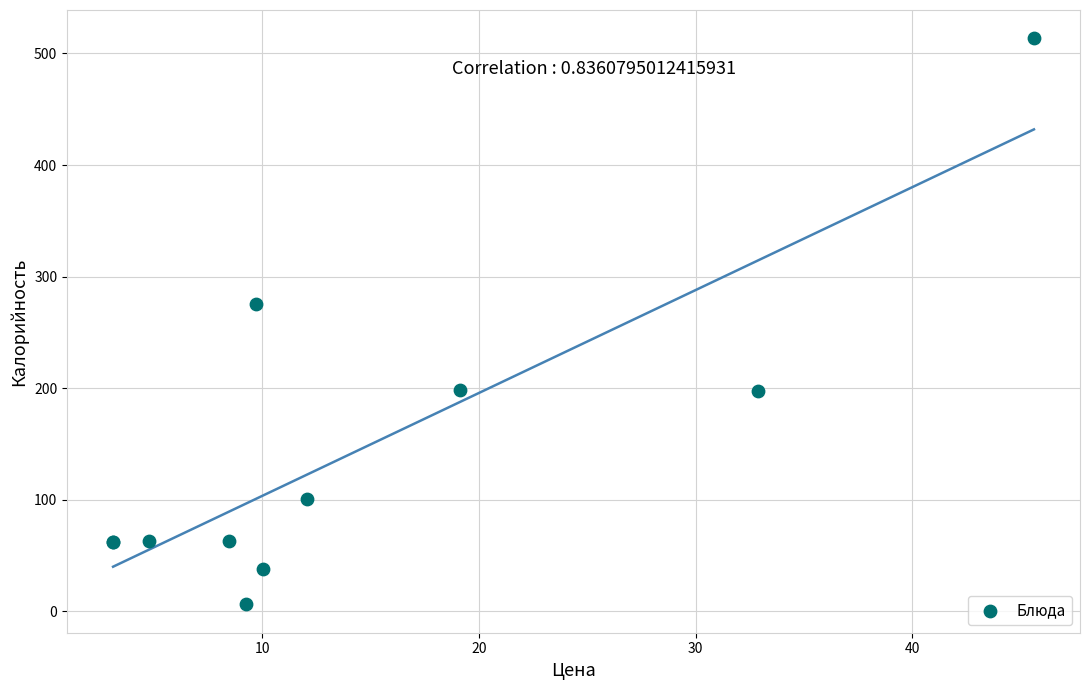

What Y value in the scatter plot is closest to 259?

275.6